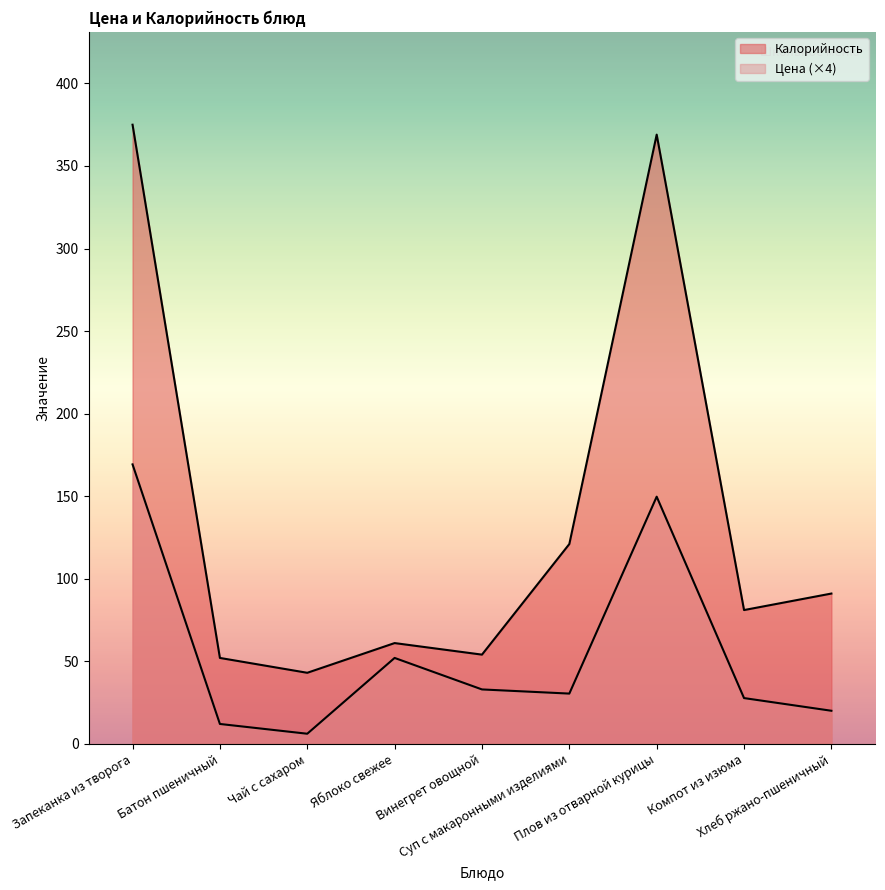

The Цена series shows 44.2 at Суп с макаронными изделиями. True or false?

False